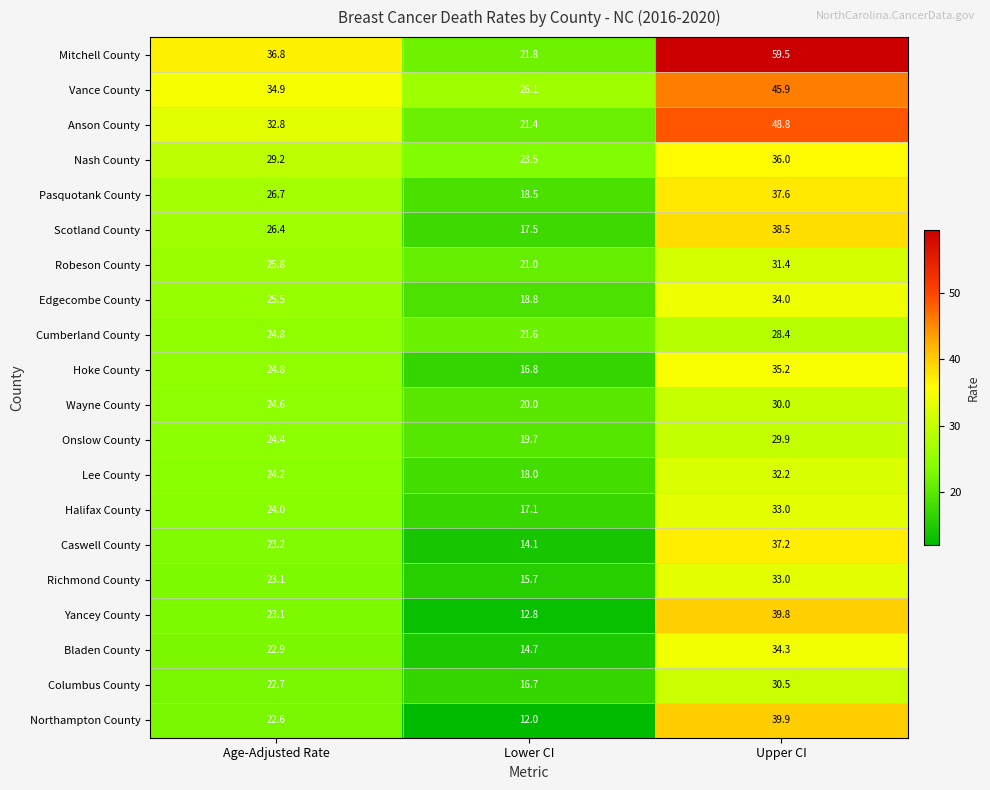

What is the spread (max minus min) of values at Lower CI?

14.1